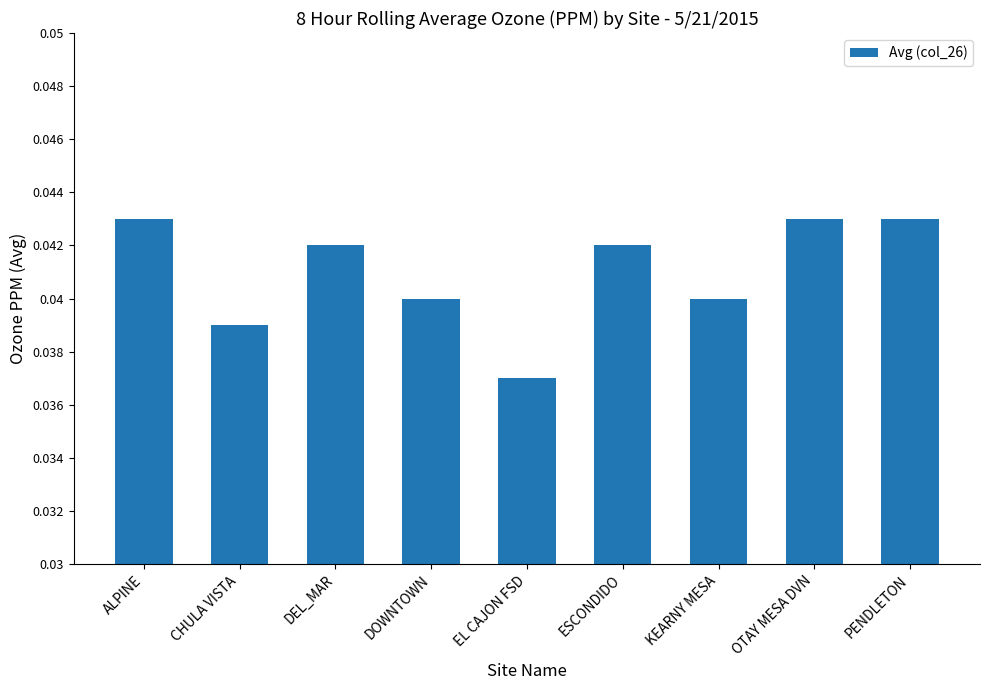

Between OTAY MESA DVN and CHULA VISTA, which is larger?

OTAY MESA DVN